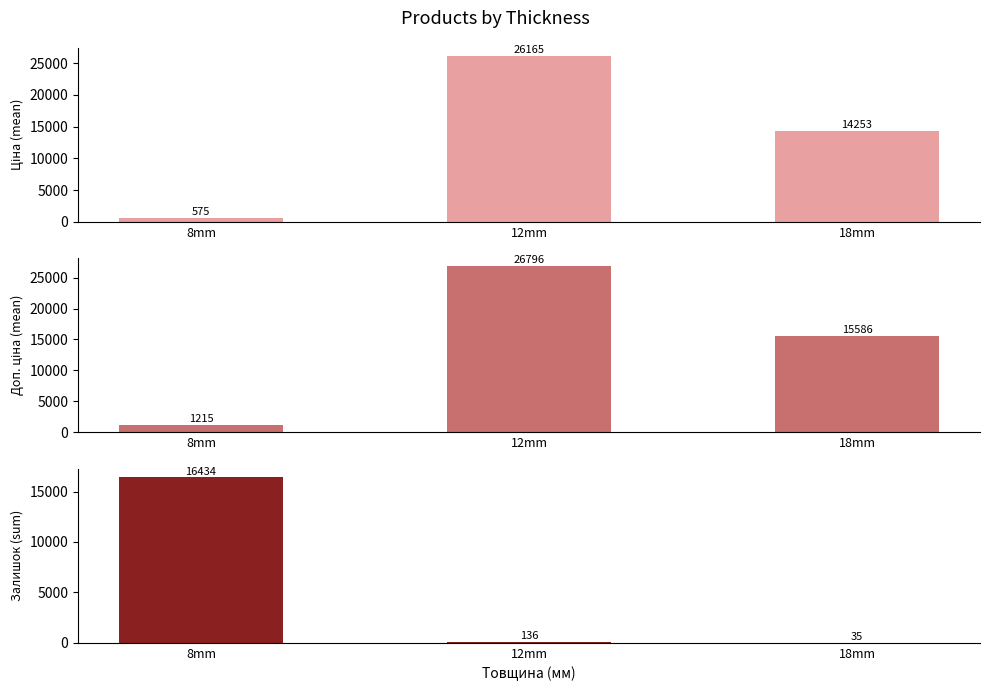

The value of Ціна (mean) at 18mm is 22187.4. True or false?

False